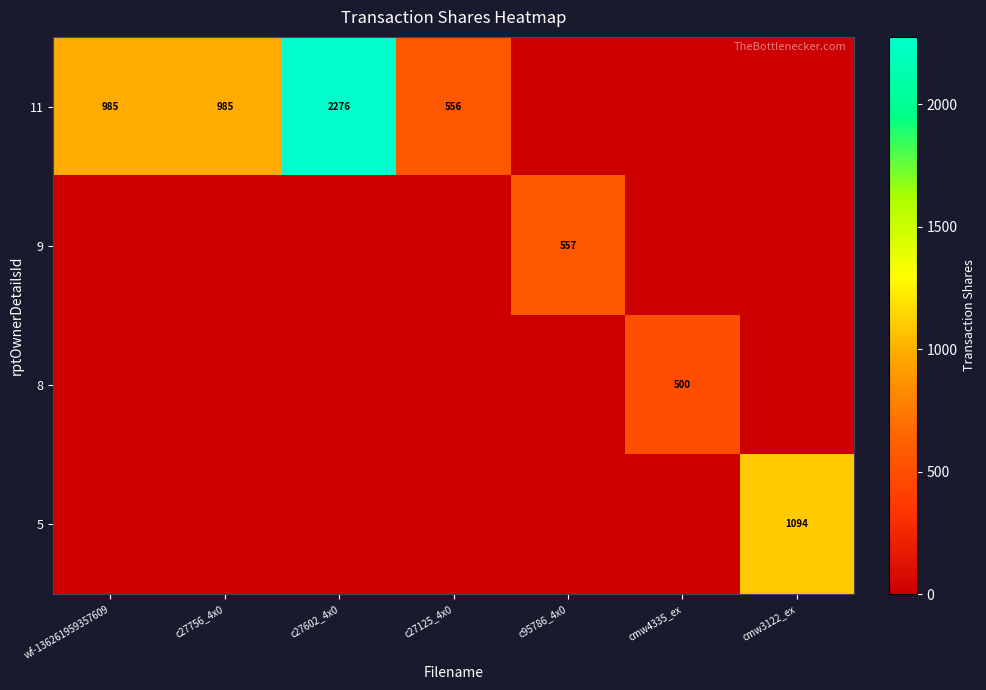

What is the total value across all series at c27602_4x0?

2276